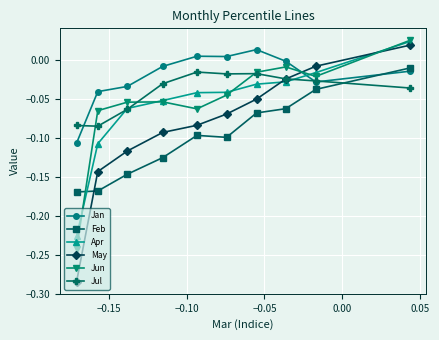

Which series has the largest range (max minus min)?

May